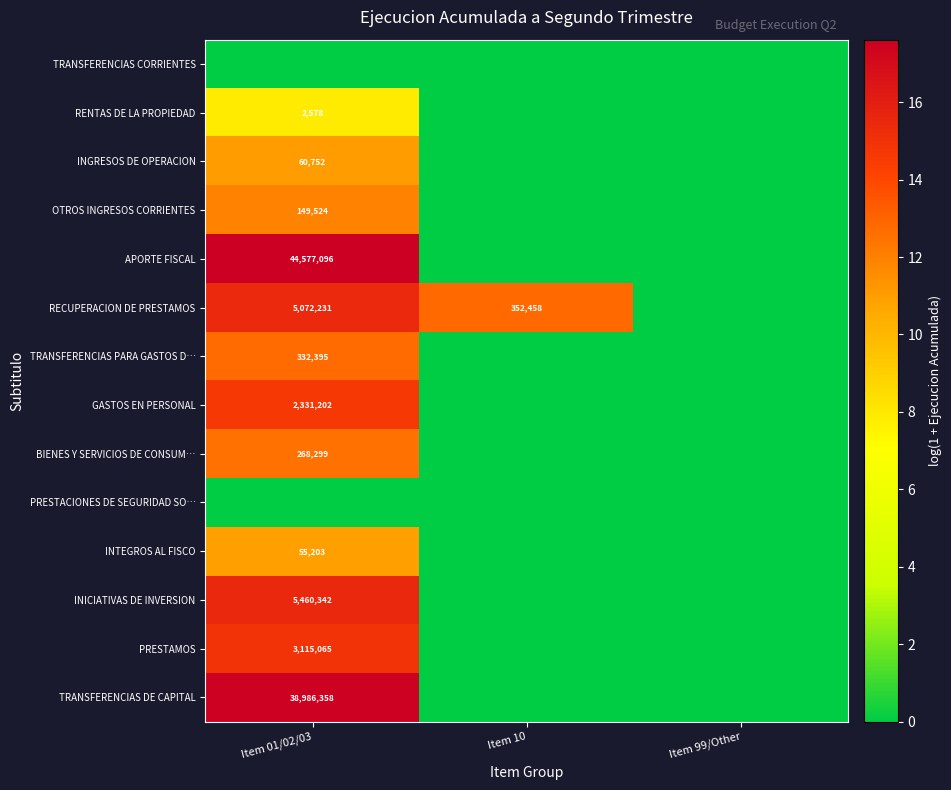

The value of BIENES Y SERVICIOS DE CONSUM… at Item 01/02/03 is 268299. True or false?

True